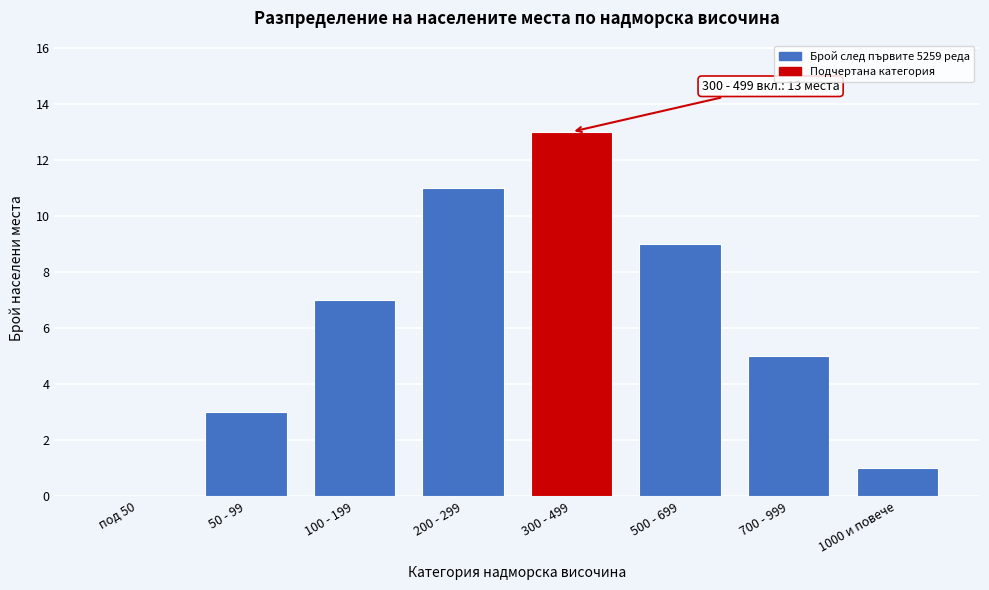

Reading left to right, list all the values displayed in this chart.

под 50=0	50 - 99=3	100 - 199=7	200 - 299=11	300 - 499=13	500 - 699=9	700 - 999=5	1000 и повече=1